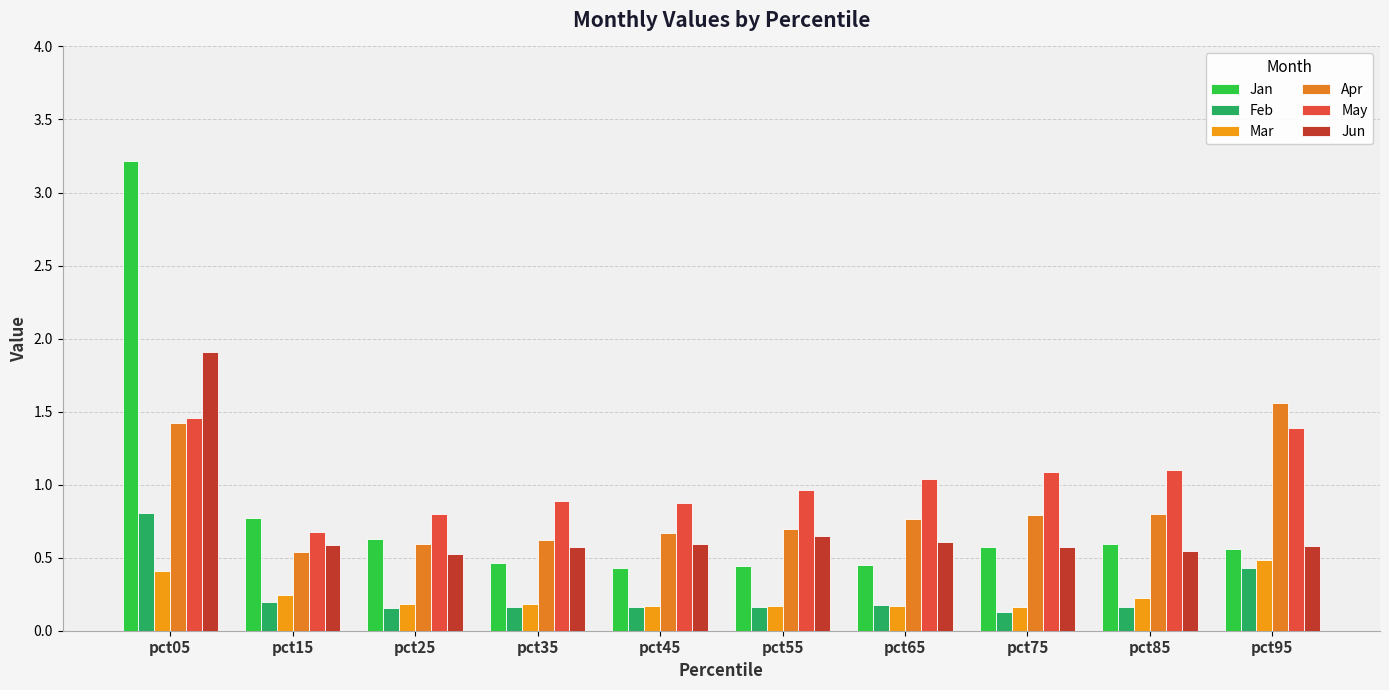

The Feb series shows 0.2 at pct15. True or false?

True